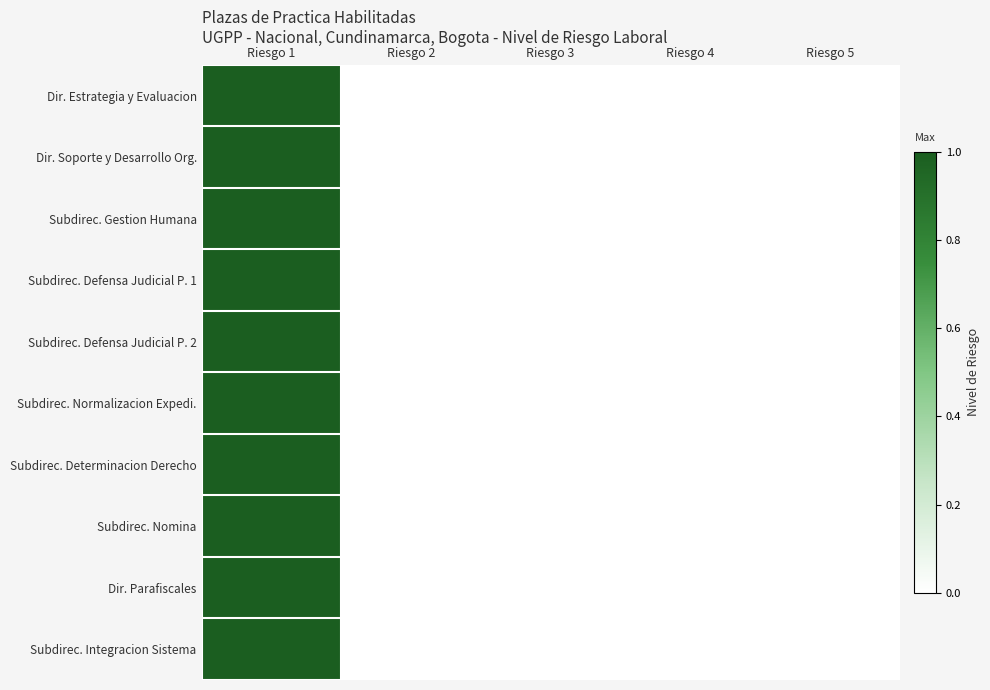

Rank the series by their maximum value, from highest to lowest.

Dir. Estrategia y Evaluacion, Dir. Soporte y Desarrollo Org., Subdirec. Gestion Humana, Subdirec. Defensa Judicial P. 1, Subdirec. Defensa Judicial P. 2, Subdirec. Normalizacion Expedi., Subdirec. Determinacion Derecho, Subdirec. Nomina, Dir. Parafiscales, Subdirec. Integracion Sistema